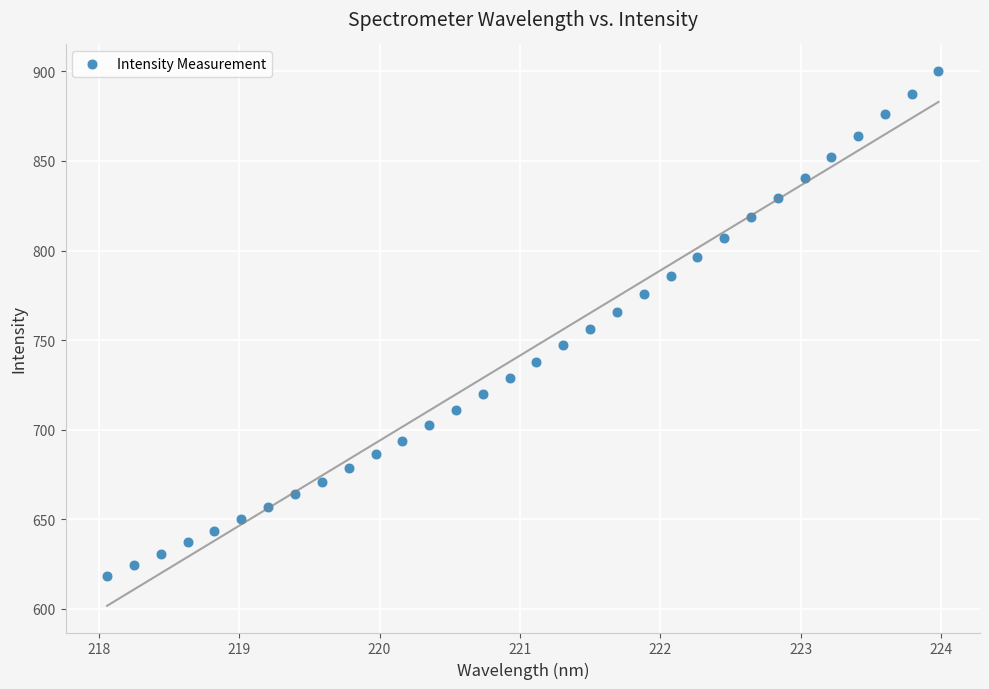

What is the range of Y values (max minus min)?

281.9